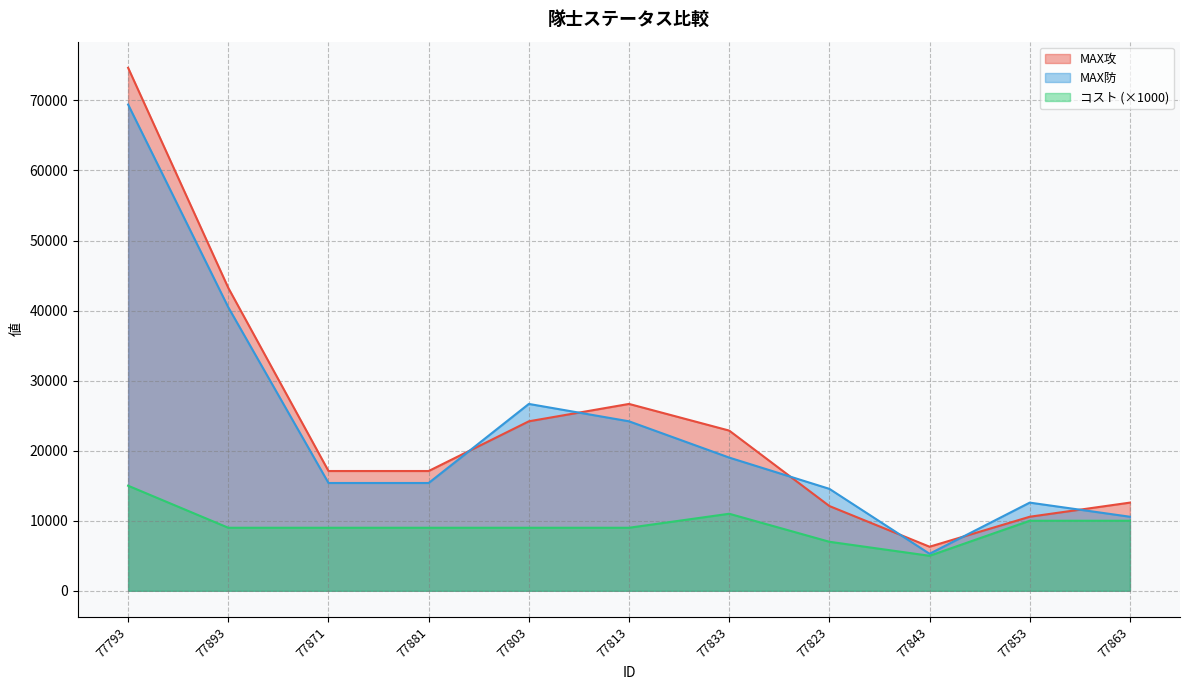

At which category does コスト reach its first local valley?

77843